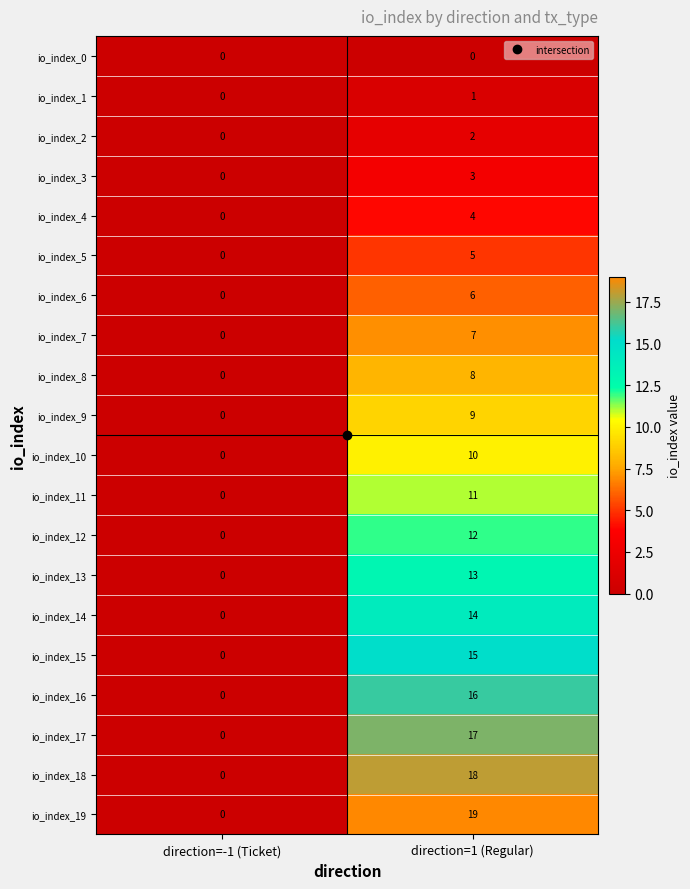

Is it true that io_index_8 equals 0 at direction=-1 (Ticket)?

True